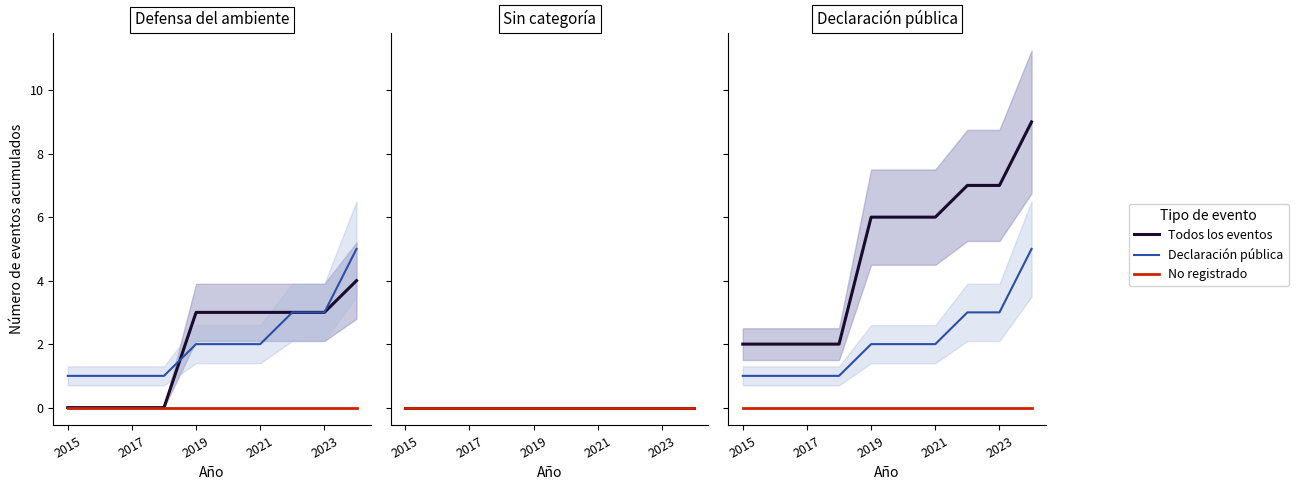

How many series are shown in this chart?

3